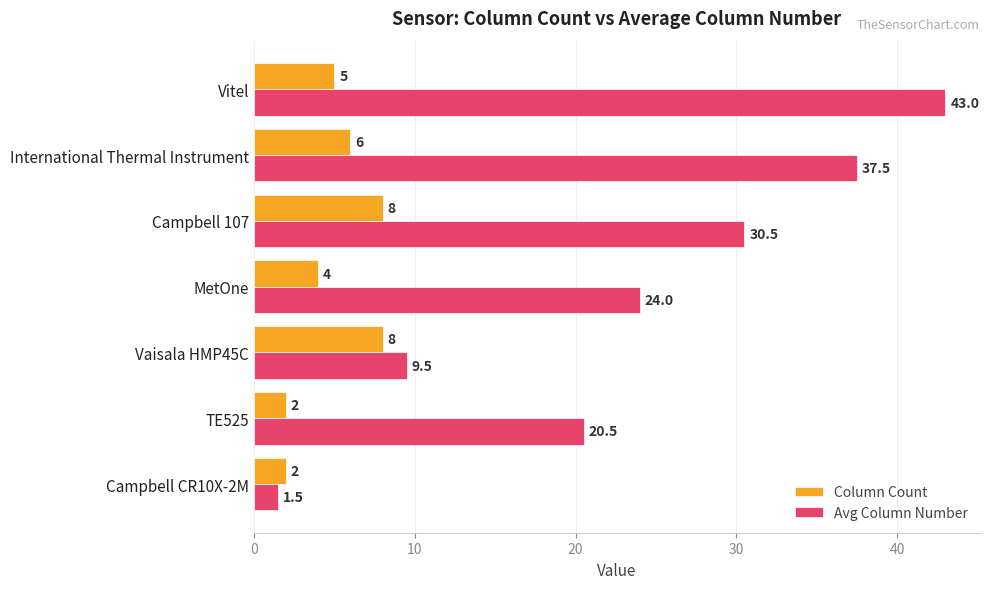

List the series in order of their peak value, lowest first.

Column Count, Avg Column Number